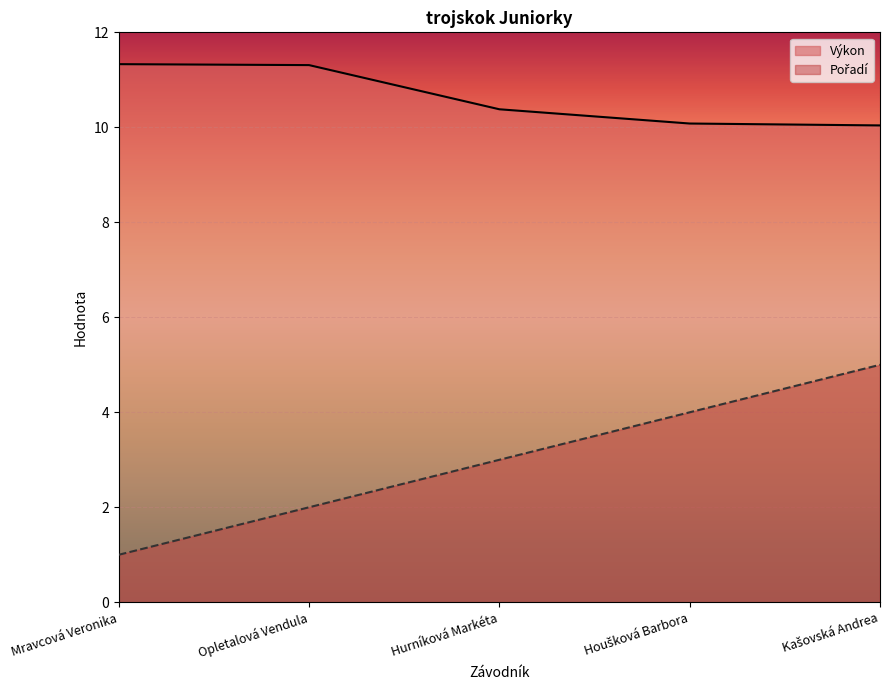

What is the maximum value for Pořadí?

5.0